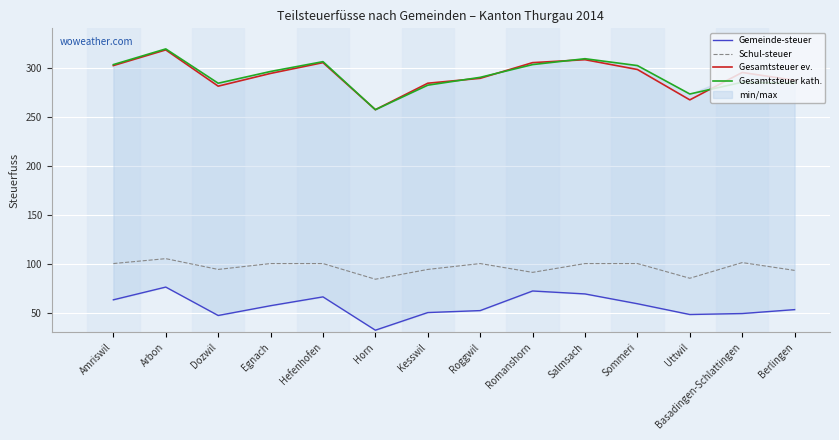

What is the highest value of the Gesamtsteuer kath. series?

319